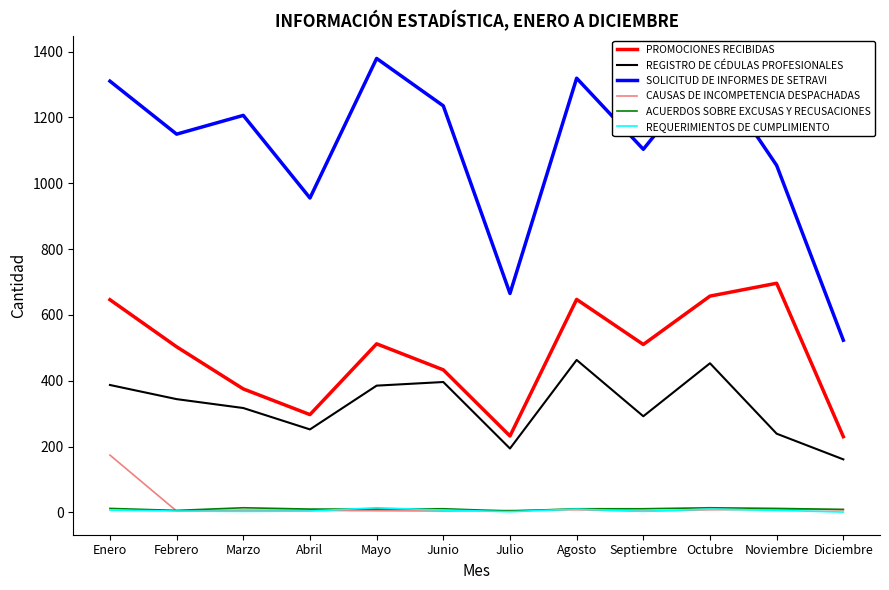

True or false: REGISTRO DE CÉDULAS PROFESIONALES and REQUERIMIENTOS DE CUMPLIMIENTO intersect in this chart.

False